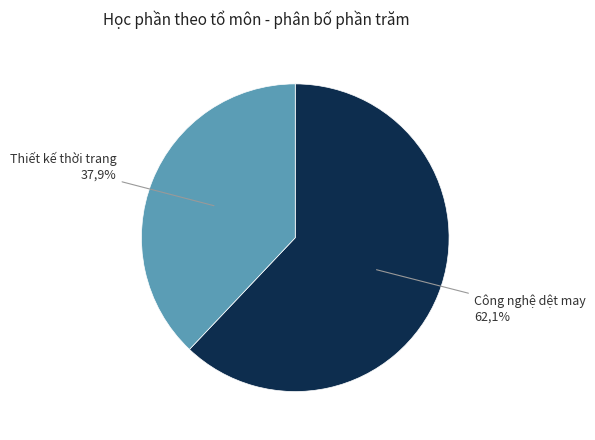

Which slice is the largest?

Công nghệ dệt may